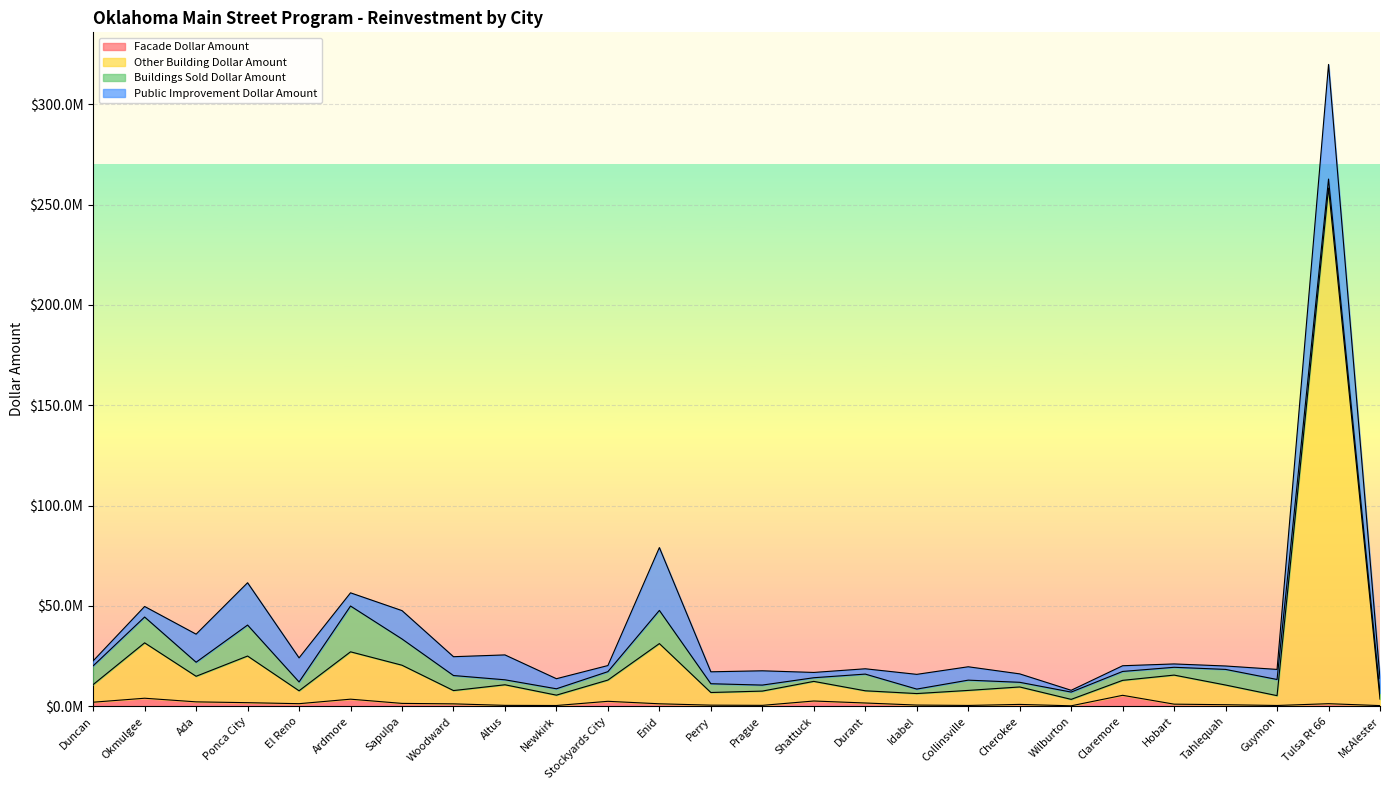

True or false: Other Building Dollar Amount and Facade Dollar Amount intersect in this chart.

False